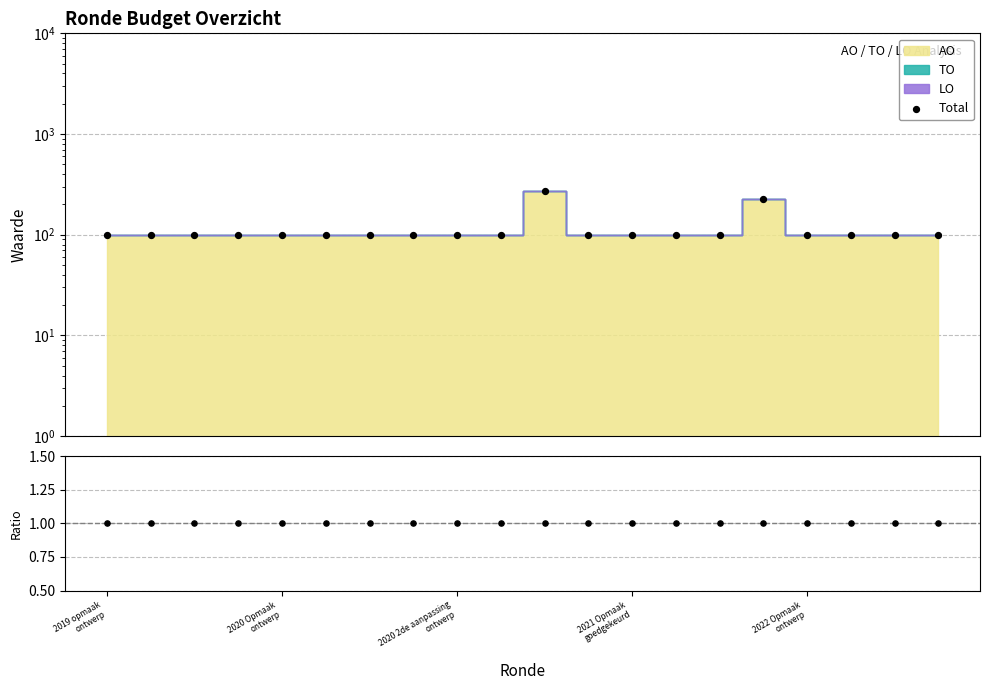

Is the value of LO+TO / AO + 1 at 10 greater than the value of Total at 2019 opmaak
ontwerp?

No